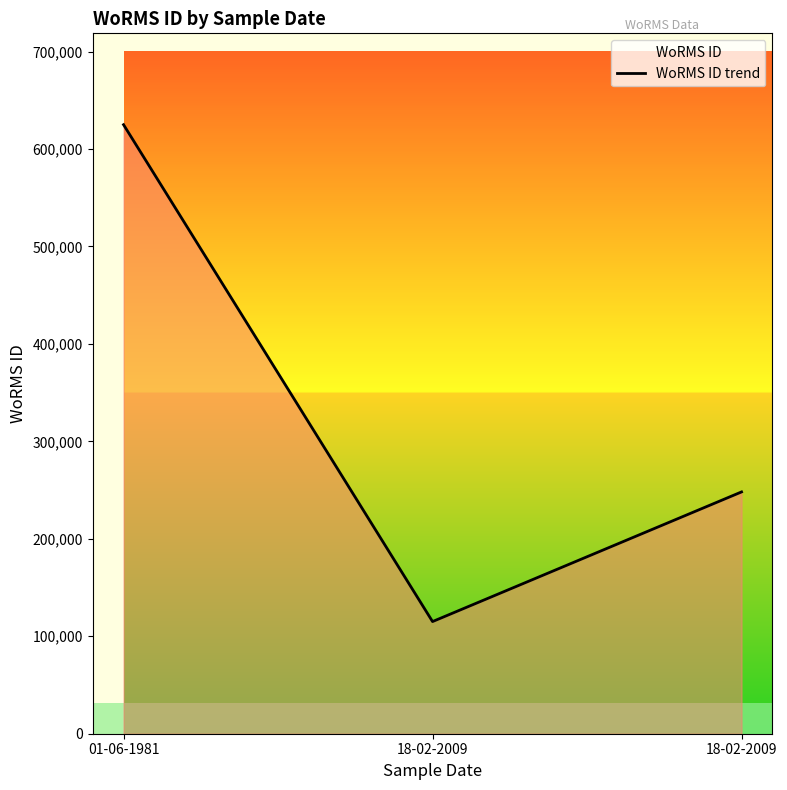

Between 18-02-2009 and 18-02-2009, which is larger?

18-02-2009